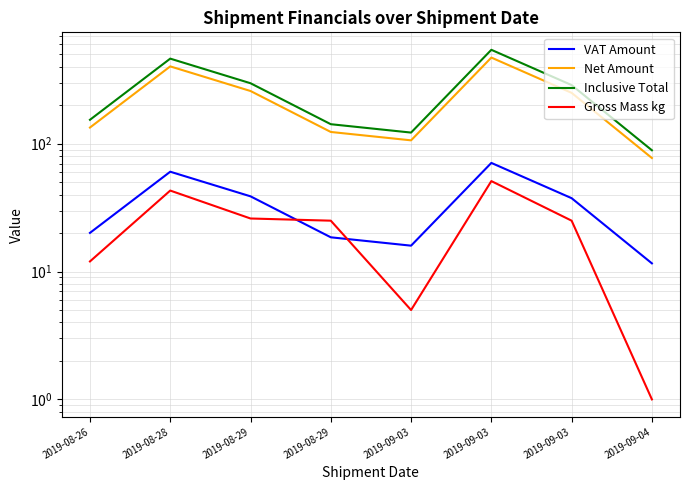

What is the total value across all series at 2019-09-03?

249.4